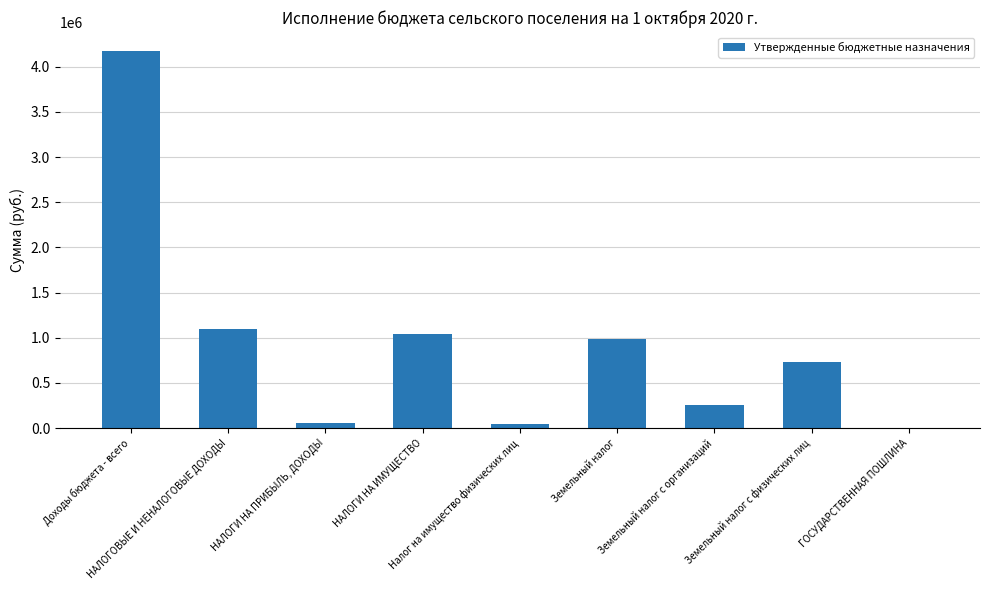

How many data points does each series have?

9